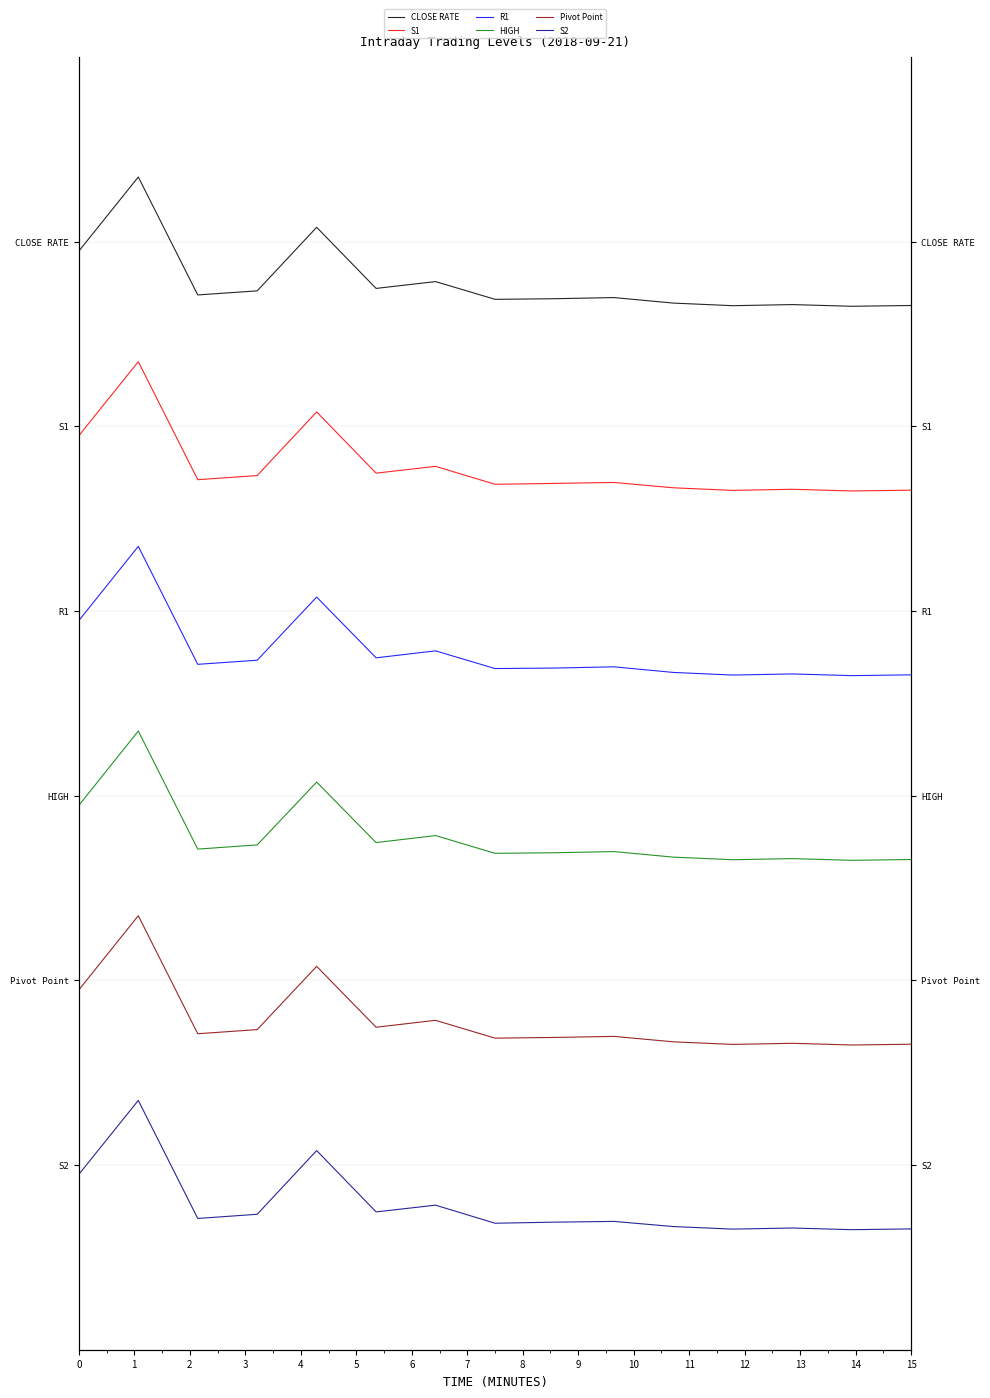

The value of HIGH at 7 is 1.7. True or false?

True